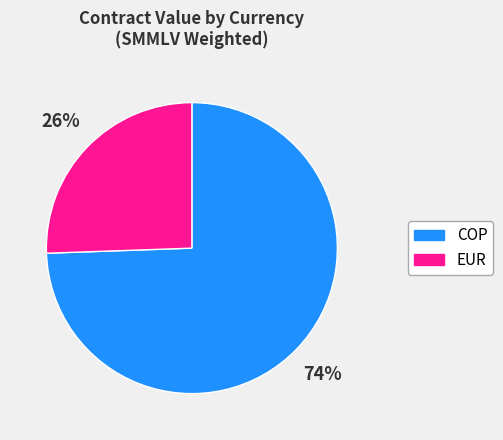

Rank the categories by value from highest to lowest.

COP, EUR